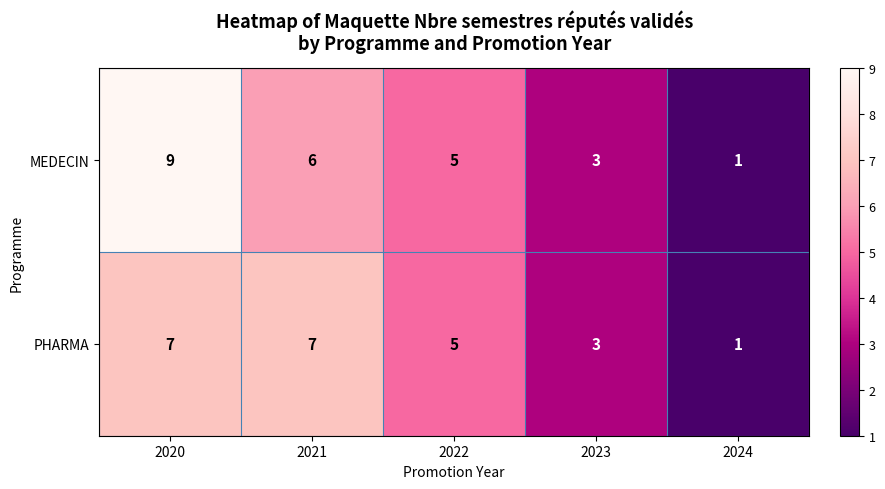

What is the sum of all PHARMA values?

23